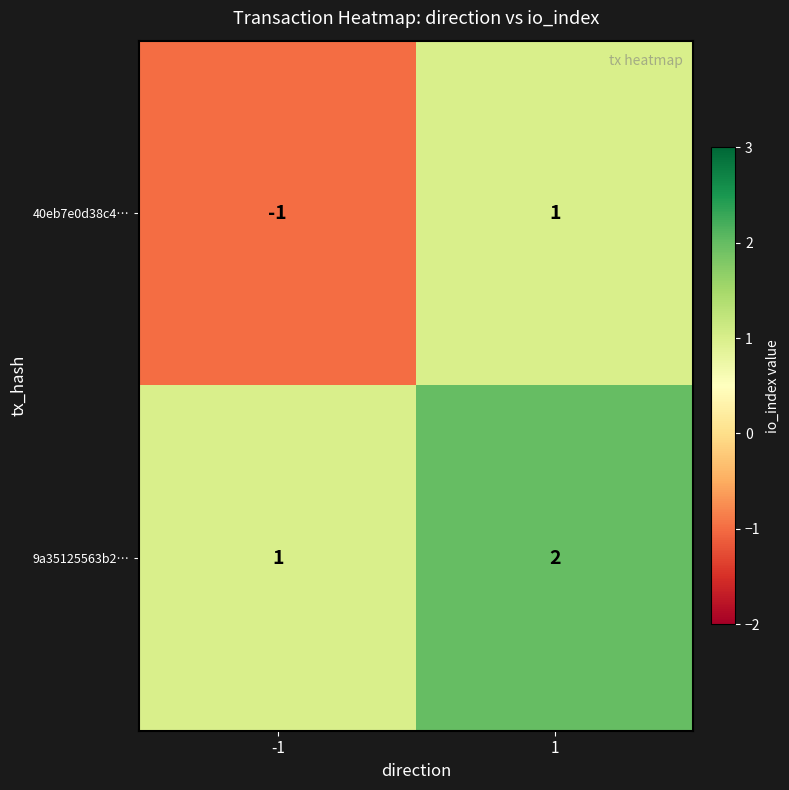

What is the spread (max minus min) of values at 1?

1